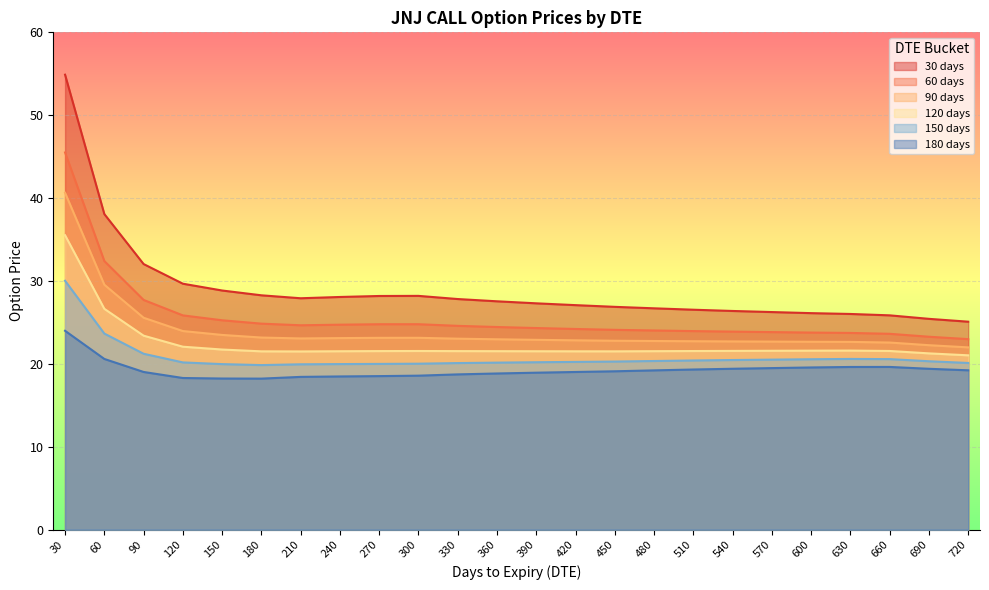

Reading right to left, extract all data points from this chart.

30 days: 720=25.1	690=25.4	660=25.9	630=26.0	600=26.1	570=26.3	540=26.4	510=26.5	480=26.7	450=26.9	420=27.1	390=27.3	360=27.6	330=27.8	300=28.2	270=28.2	240=28.1	210=27.9	180=28.3	150=28.9	120=29.7	90=32.0	60=38.1	30=54.9
60 days: 720=23.0	690=23.3	660=23.6	630=23.7	600=23.8	570=23.8	540=23.9	510=24.0	480=24.0	450=24.1	420=24.2	390=24.3	360=24.5	330=24.6	300=24.8	270=24.8	240=24.7	210=24.7	180=24.9	150=25.3	120=25.9	90=27.7	60=32.4	30=45.5
90 days: 720=22.0	690=22.3	660=22.6	630=22.7	600=22.7	570=22.7	540=22.7	510=22.7	480=22.8	450=22.8	420=22.8	390=22.9	360=23.0	330=23.0	300=23.2	270=23.1	240=23.1	210=23.1	180=23.2	150=23.5	120=24.0	90=25.6	60=29.6	30=40.6
120 days: 720=21.0	690=21.3	660=21.6	630=21.6	600=21.6	570=21.6	540=21.6	510=21.6	480=21.5	450=21.5	420=21.5	390=21.5	360=21.5	330=21.5	300=21.6	270=21.6	240=21.5	210=21.5	180=21.5	150=21.7	120=22.1	90=23.4	60=26.6	30=35.5
150 days: 720=20.1	690=20.3	660=20.6	630=20.6	600=20.6	570=20.5	540=20.5	510=20.4	480=20.4	450=20.3	420=20.2	390=20.2	360=20.2	330=20.1	300=20.0	270=20.0	240=20.0	210=20.0	180=19.9	150=20.0	120=20.2	90=21.2	60=23.7	30=30.0
180 days: 720=19.2	690=19.4	660=19.6	630=19.6	600=19.6	570=19.5	540=19.4	510=19.3	480=19.2	450=19.1	420=19.0	390=18.9	360=18.8	330=18.7	300=18.6	270=18.5	240=18.5	210=18.4	180=18.2	150=18.2	120=18.3	90=19.0	60=20.6	30=24.0